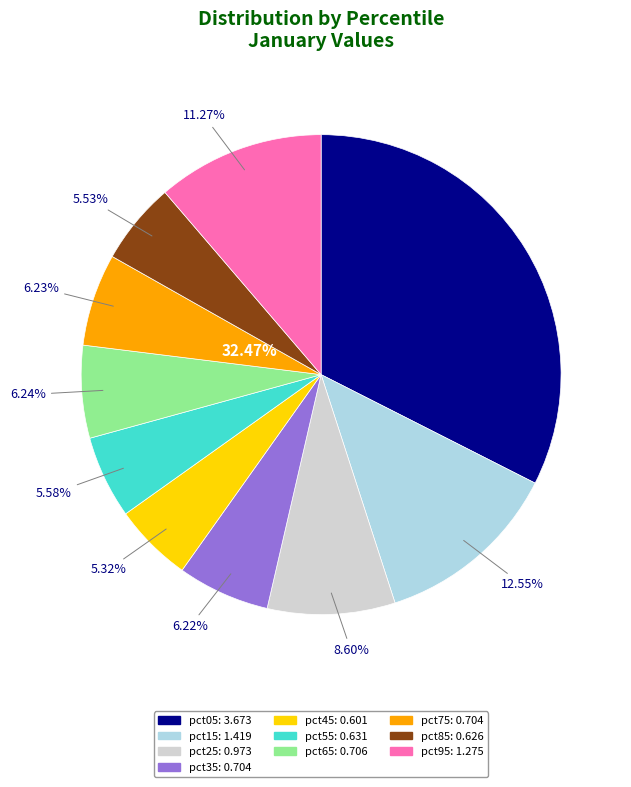

Is the sum of pct15 and pct95 greater than half?

No